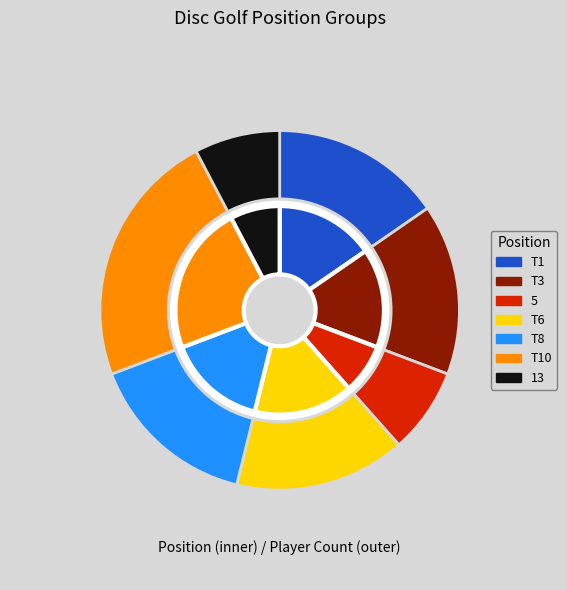

The T6 slice represents 9% of the pie. True or false?

False